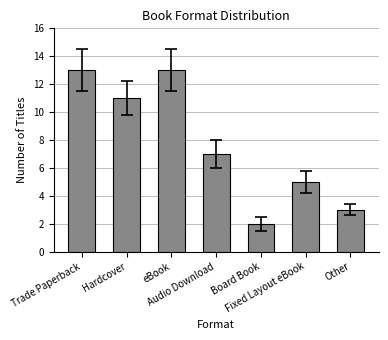

Which has a higher value, Fixed Layout eBook or Other?

Fixed Layout eBook